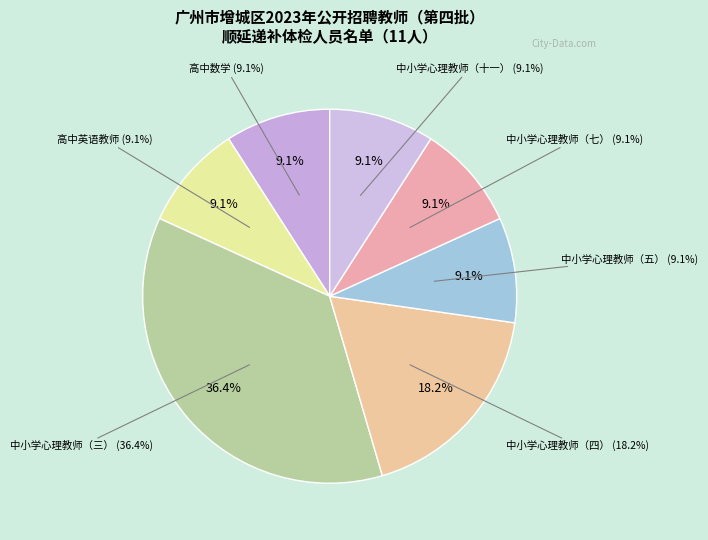

How many segments does this pie chart have?

7